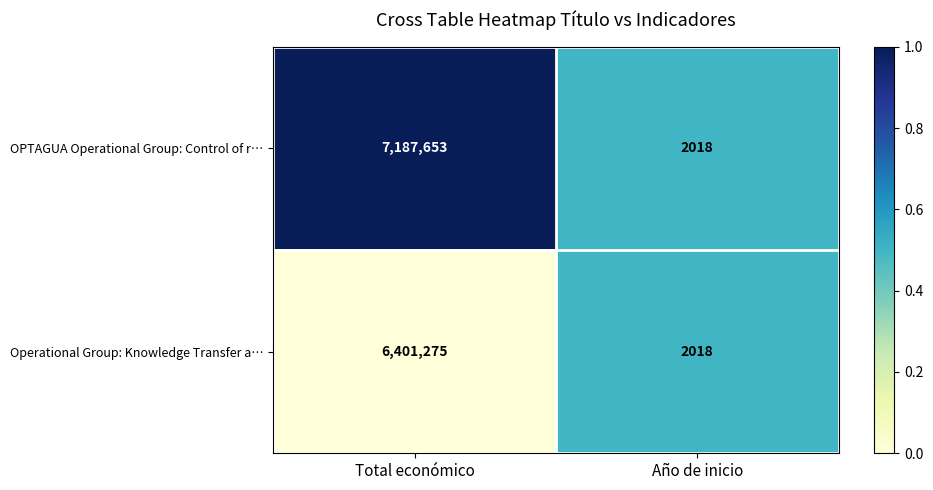

List the labels in order of OPTAGUA Operational Group: Control of r… value, smallest first.

Año de inicio, Total económico